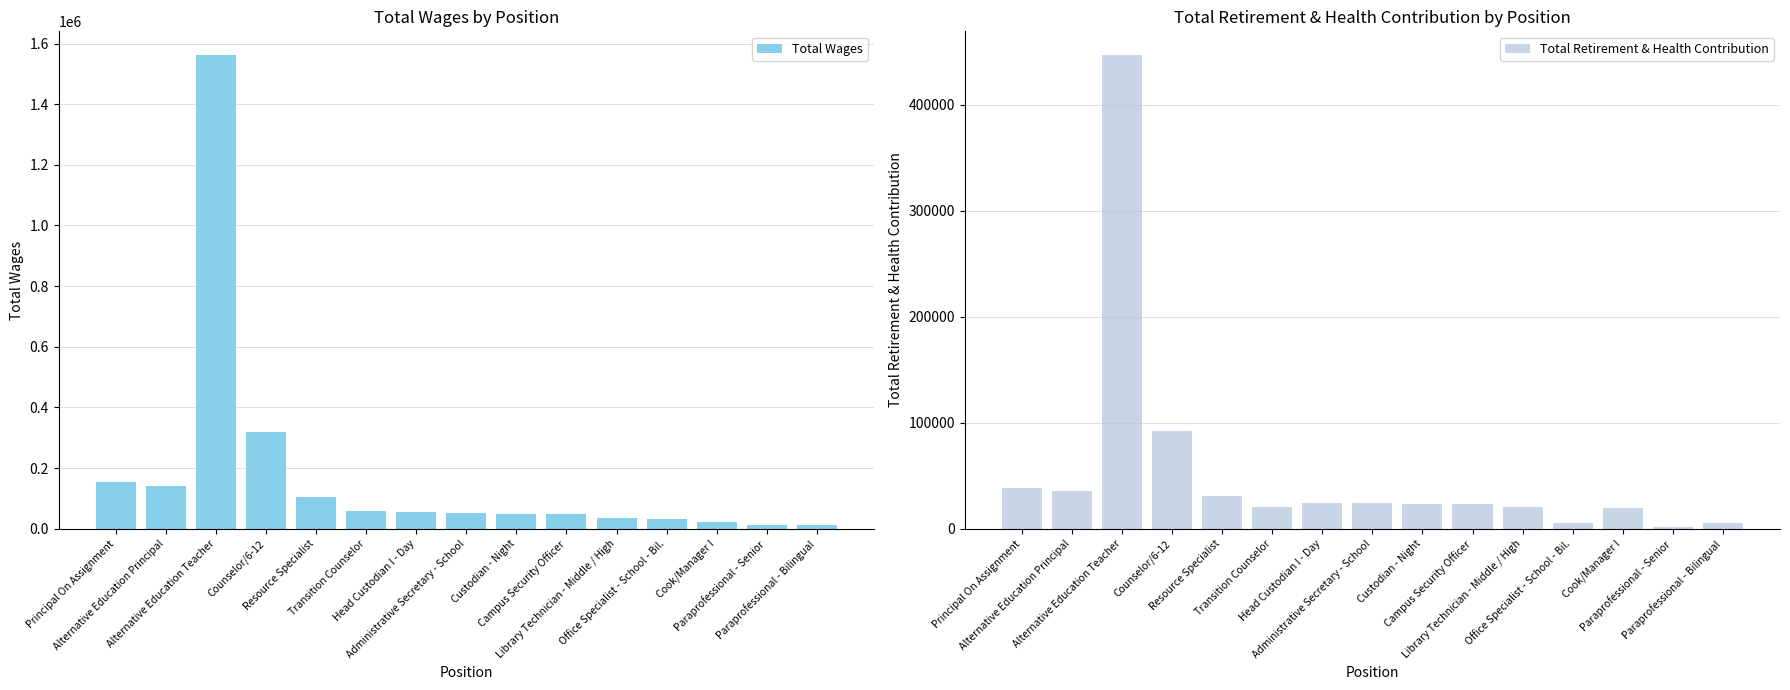

How many data points in Total Retirement & Health Contribution are less than 23569?

7